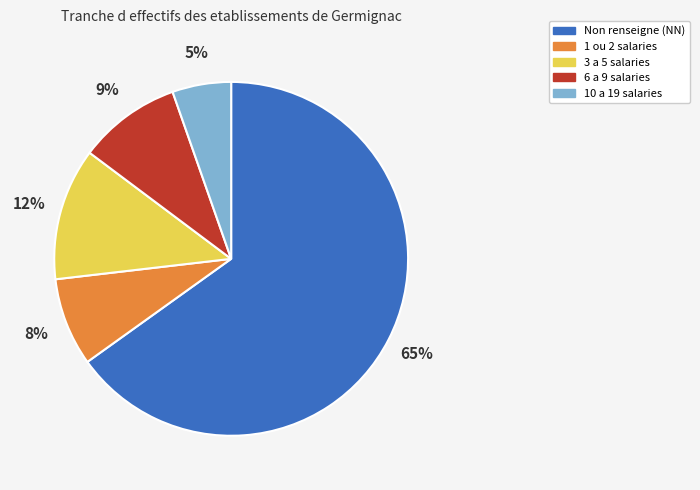

To the nearest percent, what is the combined percentage of 10 a 19 salaries and 3 a 5 salaries?

17%